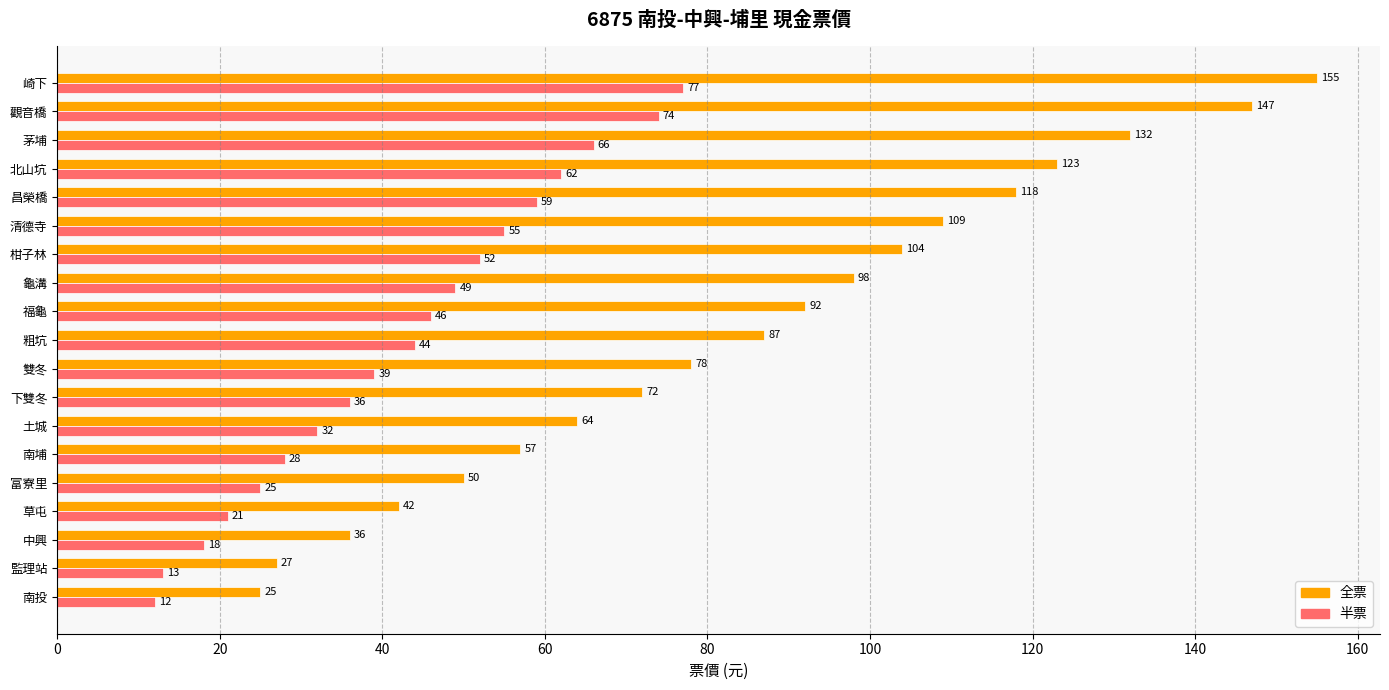

Which series has the widest spread of values?

全票